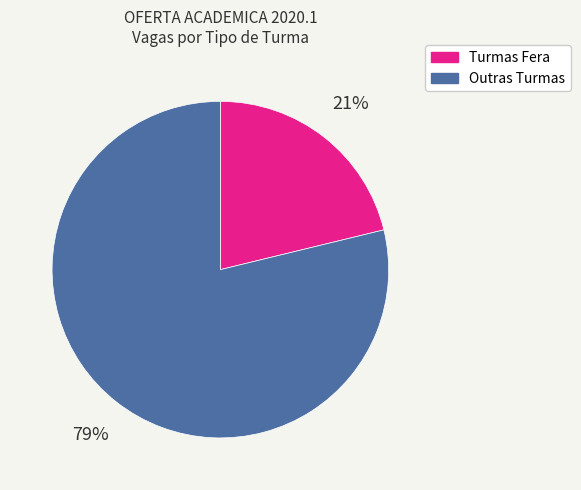

To the nearest percent, what is the average slice percentage?

50%